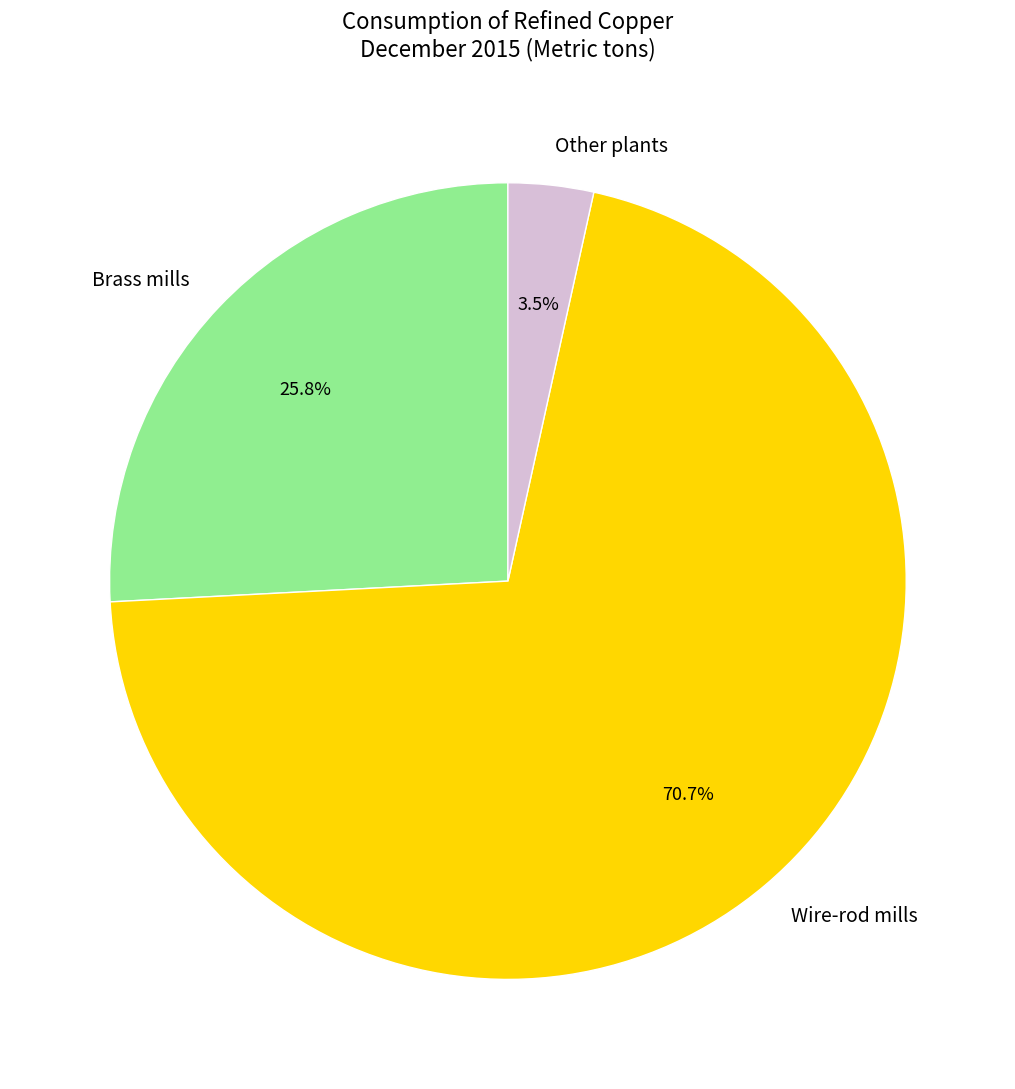

Is there a majority slice in this chart?

Yes